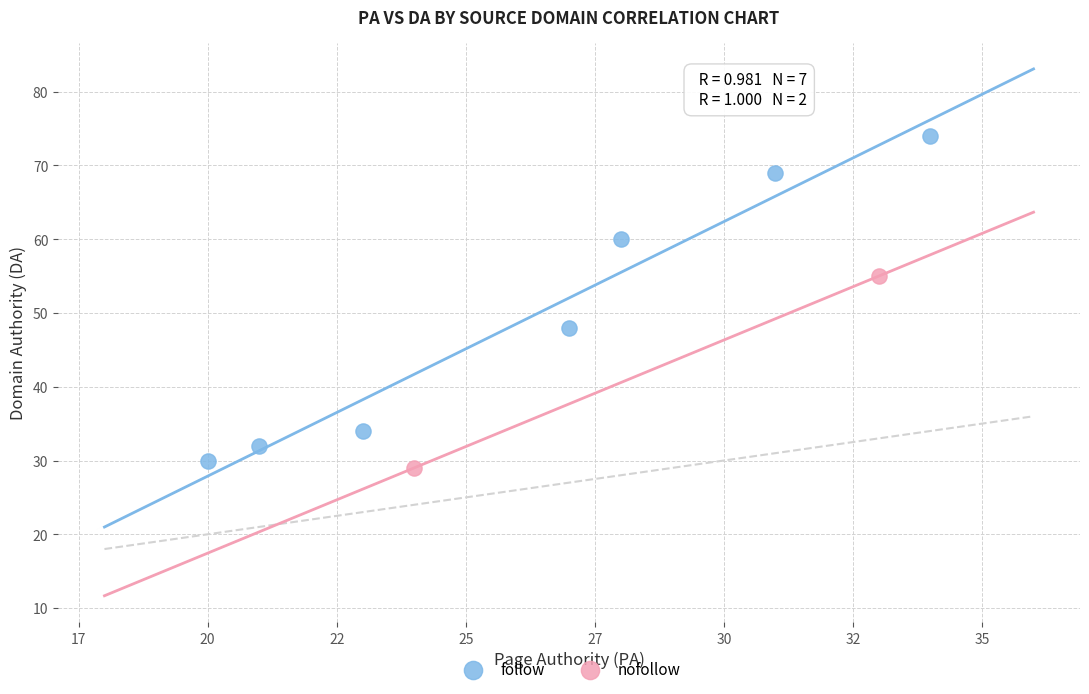

What are all the series names shown in the legend?

follow, nofollow